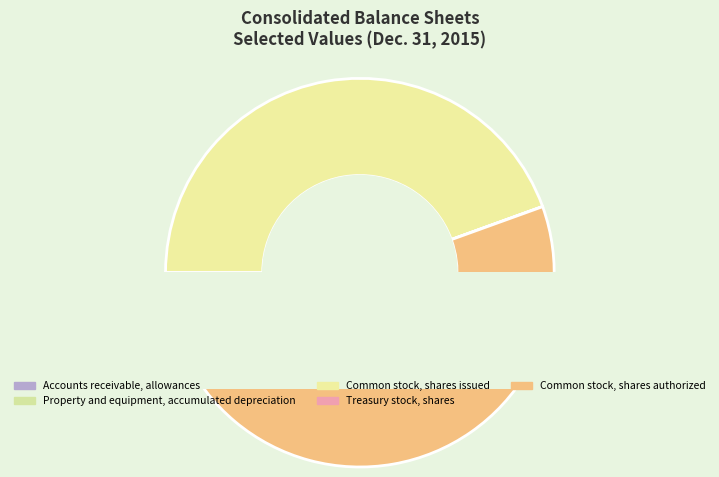

What percentage do Common stock, shares authorized and Accounts receivable, allowances together represent?

55.5%